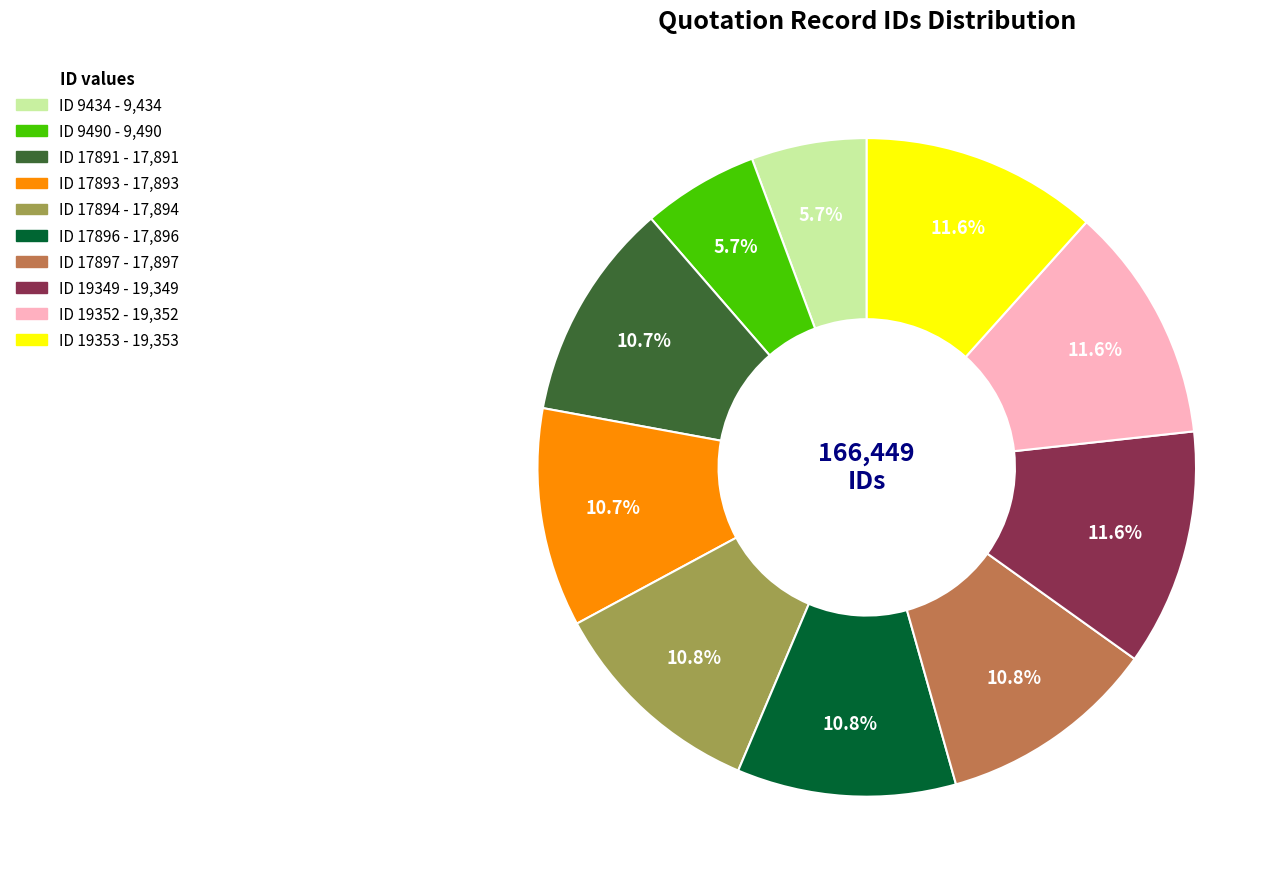

Is there any slice that represents more than half of the pie?

No